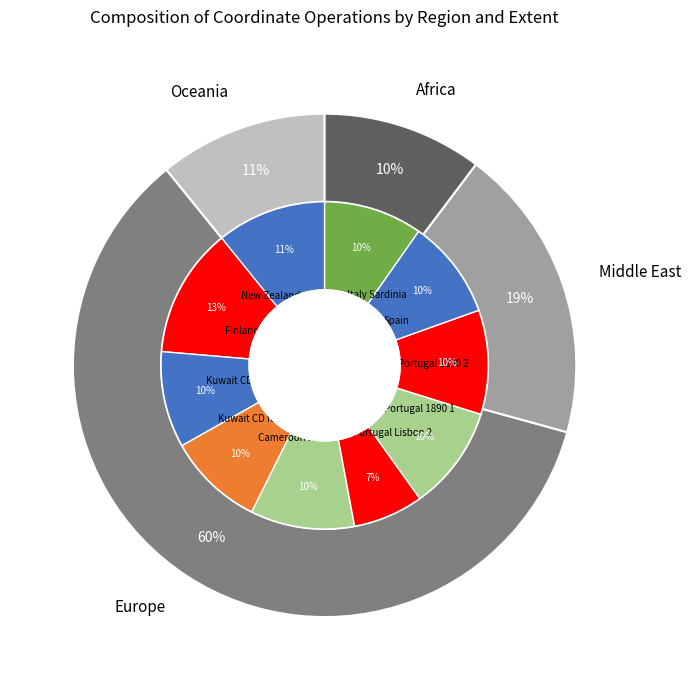

What percentage is the New Zealand slice, to the nearest percent?

11%